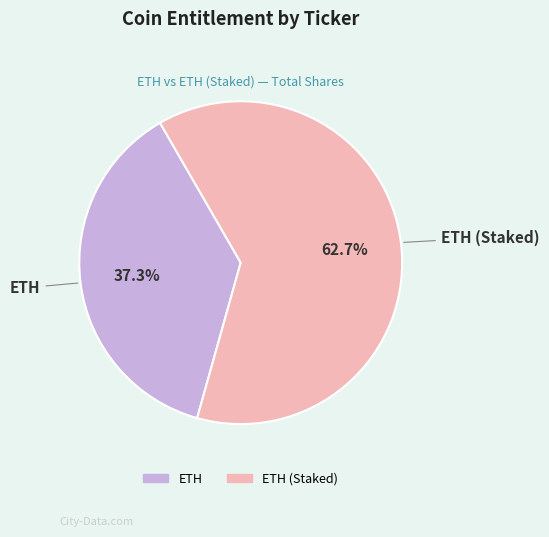

Is there a majority slice in this chart?

Yes